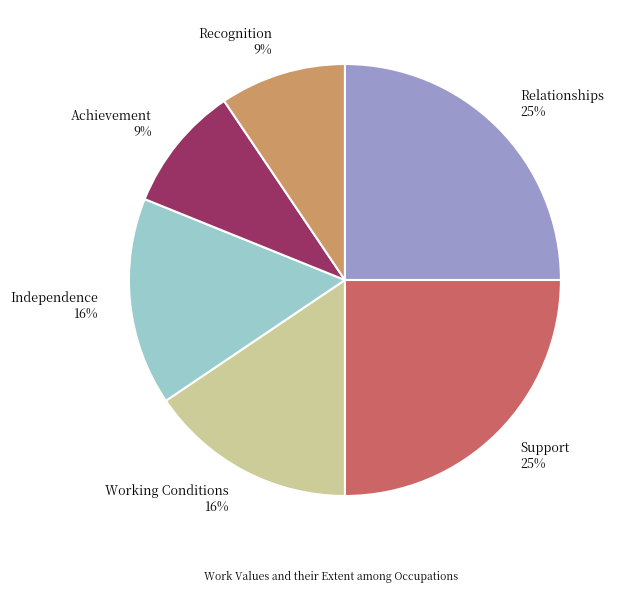

To the nearest percent, what is the difference between the largest and smallest slice percentages?

16%